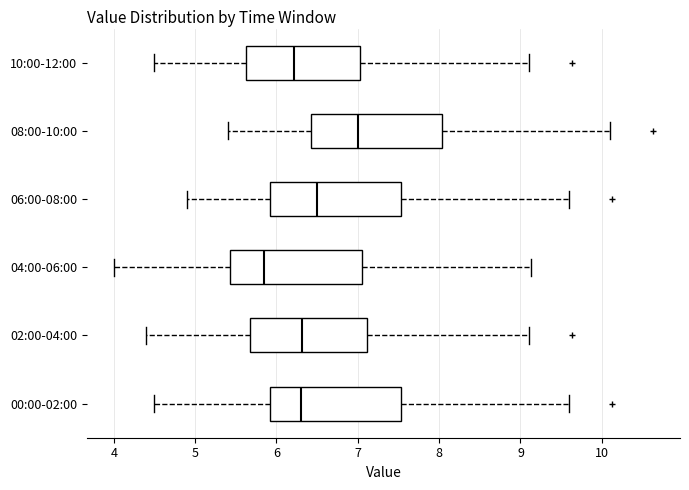

Where is the right edge of the box for 10:00-12:00 on the x-axis? The values are not printed on the chart, so give them approximately, as read against the axis.

7.0